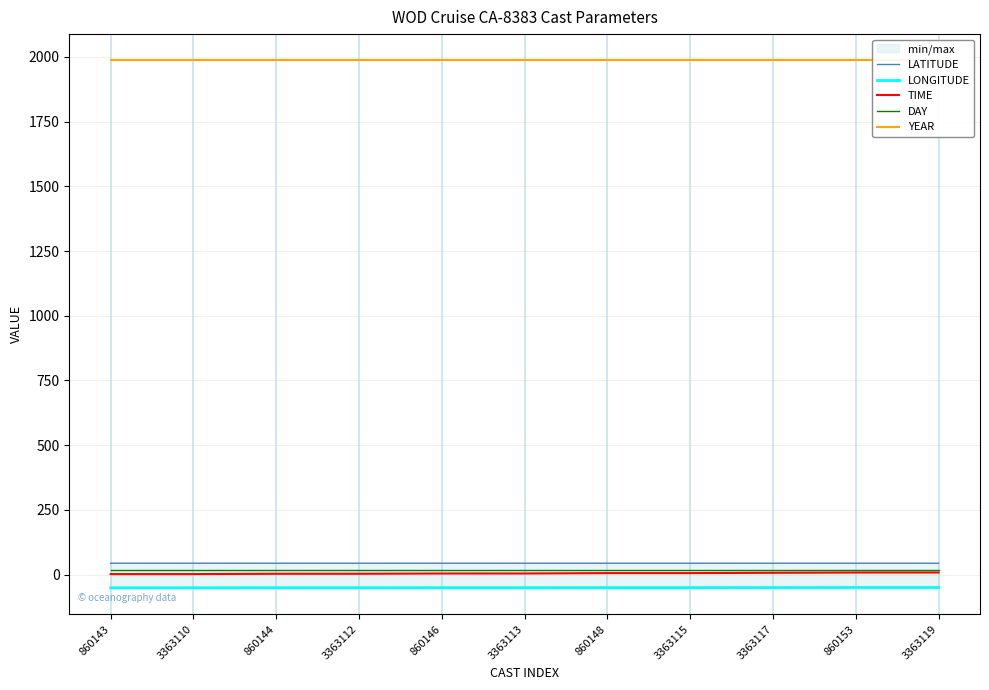

List the labels in order of YEAR value, largest first.

860143, 3363110, 860144, 3363112, 860146, 3363113, 860148, 3363115, 3363117, 860153, 3363119